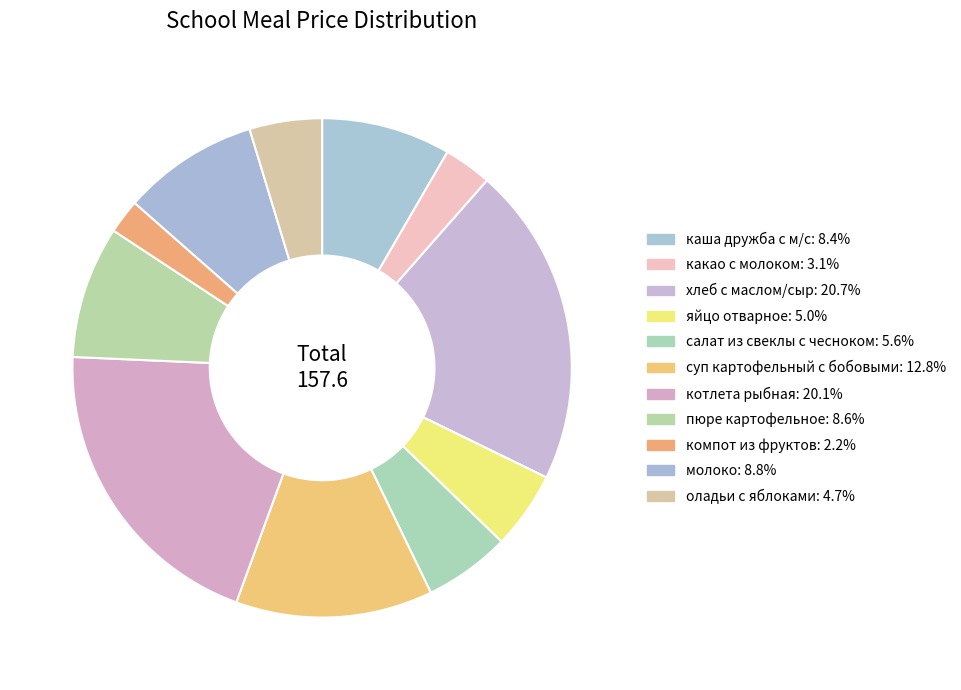

Rank the categories by value from highest to lowest.

хлеб с маслом/сыр, котлета рыбная, суп картофельный с бобовыми, молоко, пюре картофельное, каша дружба с м/с, салат из свеклы с чесноком, яйцо отварное, оладьи с яблоками, какао с молоком, компот из фруктов